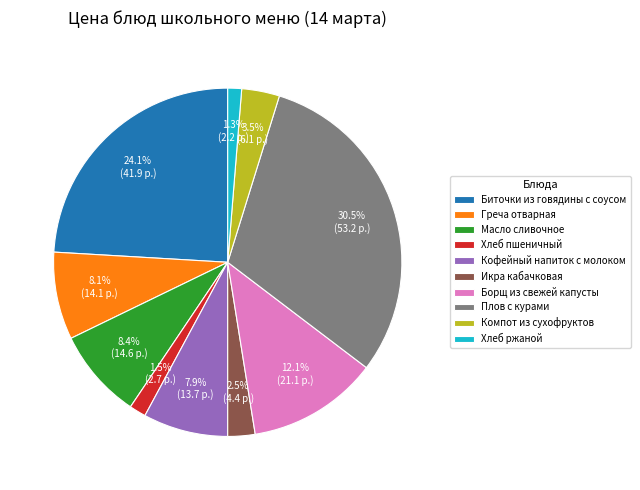

To the nearest percent, what is the difference between the largest and smallest slice percentages?

29%